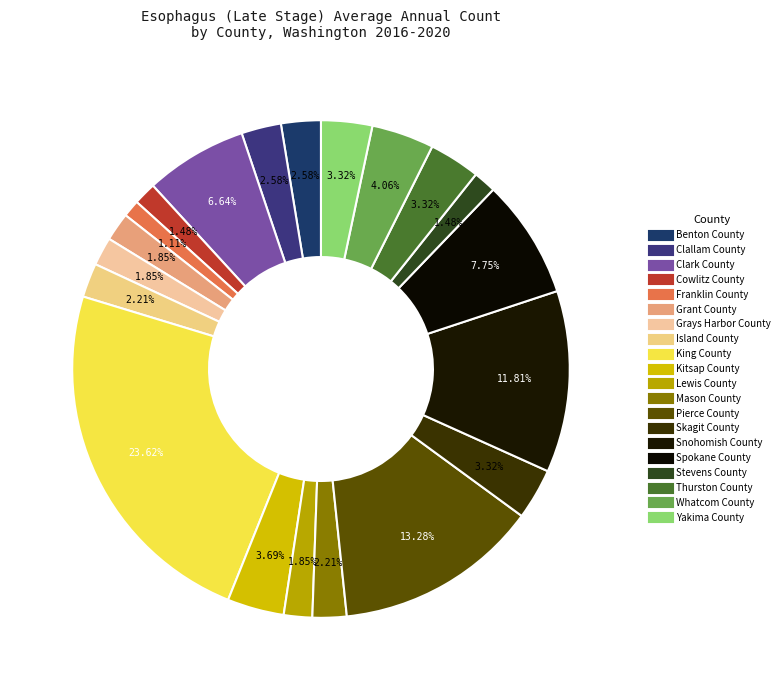

How many slices are in this pie chart?

20